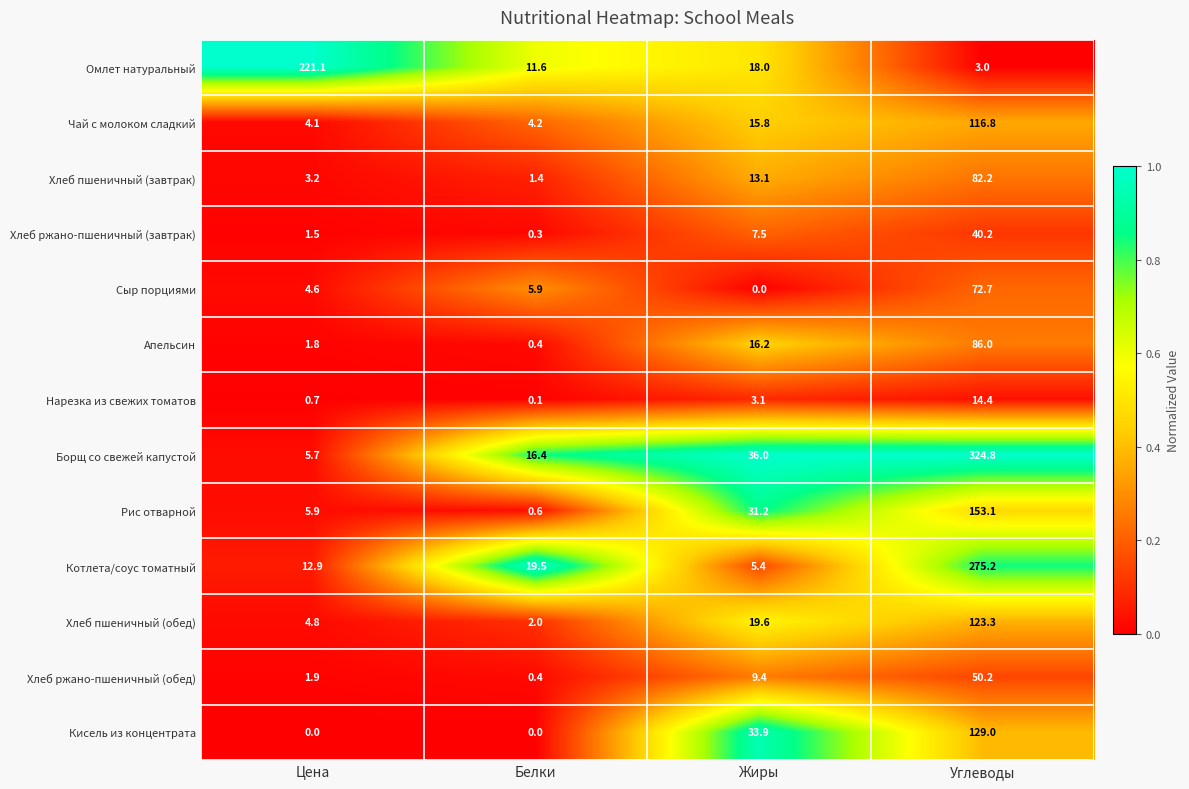

True or false: Кисель из концентрата has a value of 0.0 at Цена.

True